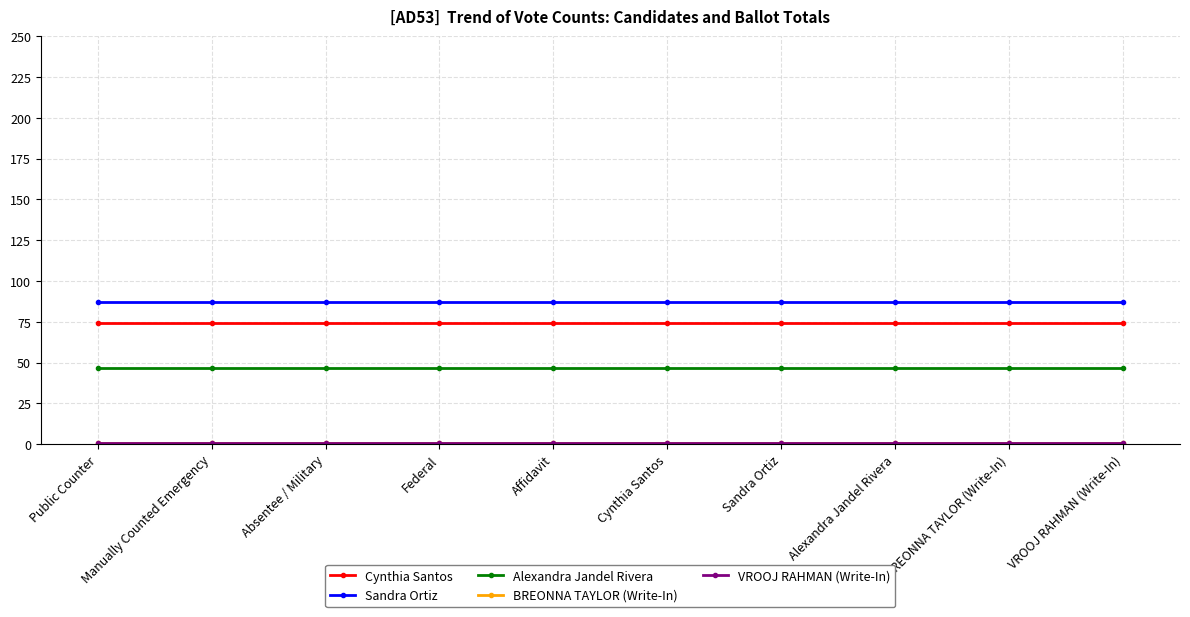

Is this an area chart (filled region under the line)?

No